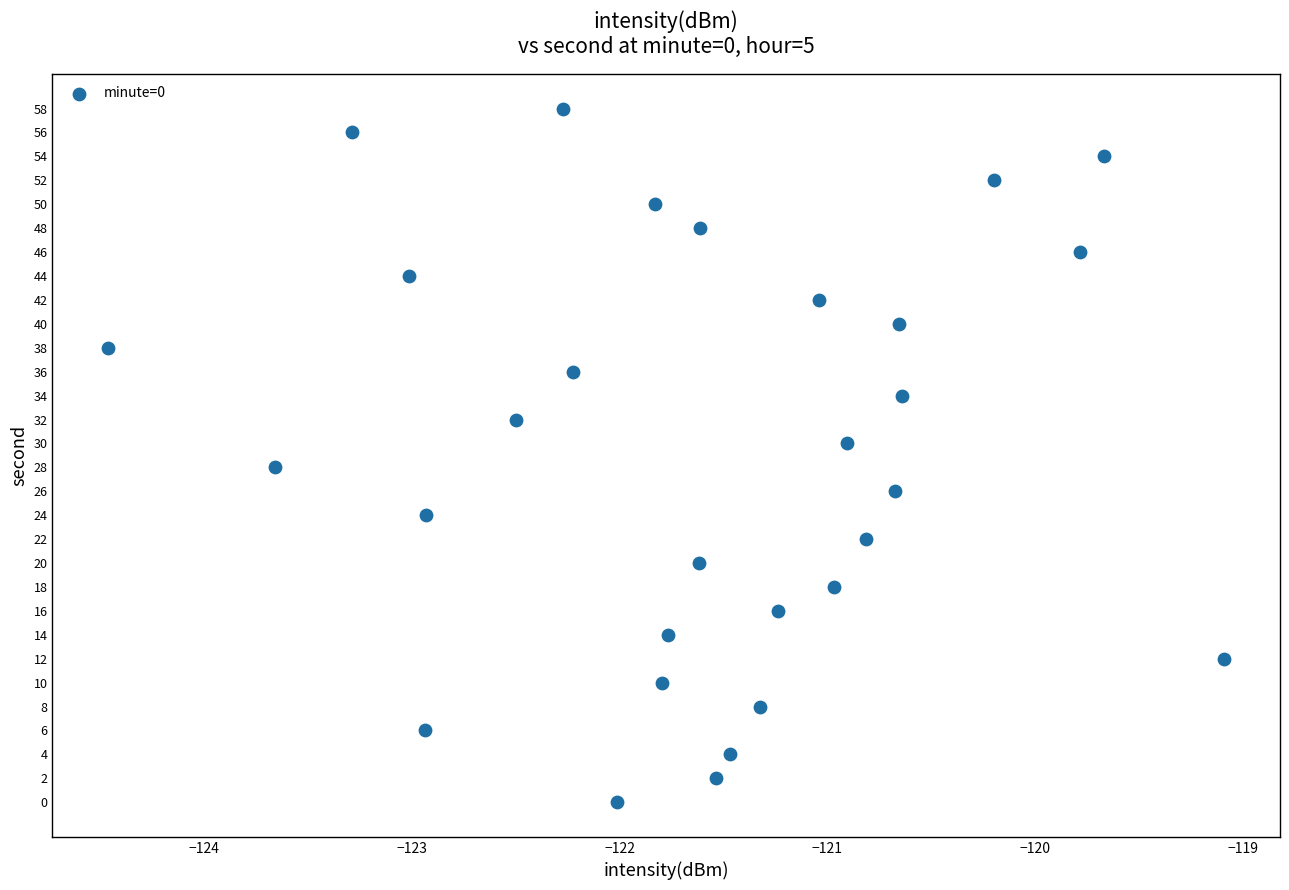

What is the range of Y values (max minus min)?

58